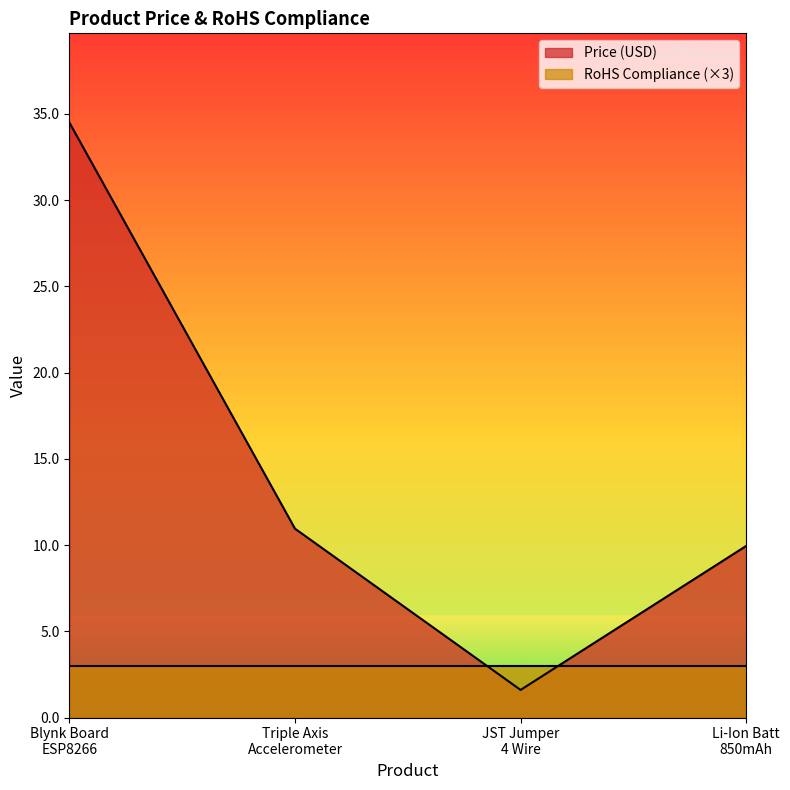

Which series has the largest total across all categories?

Price (USD)